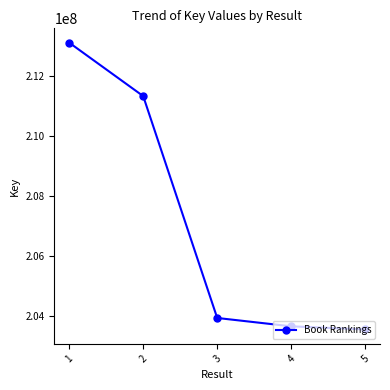

Approximately how many times larger is the value at 5 compared to 4?

1.0